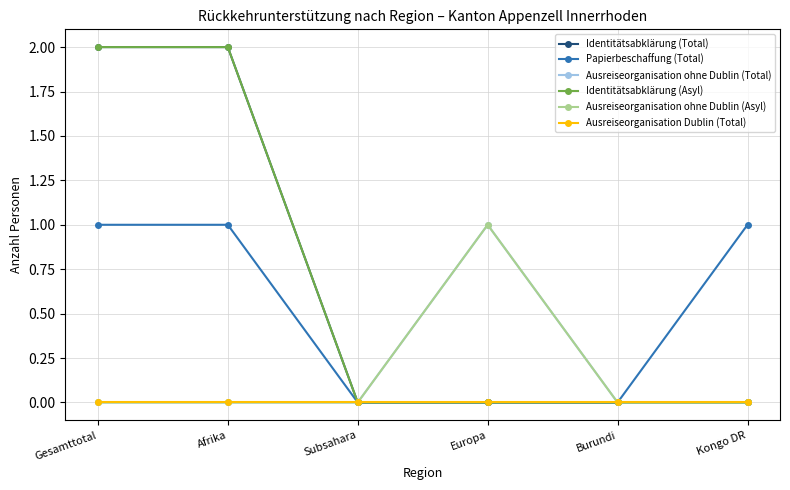

Is this an area chart (filled region under the line)?

No